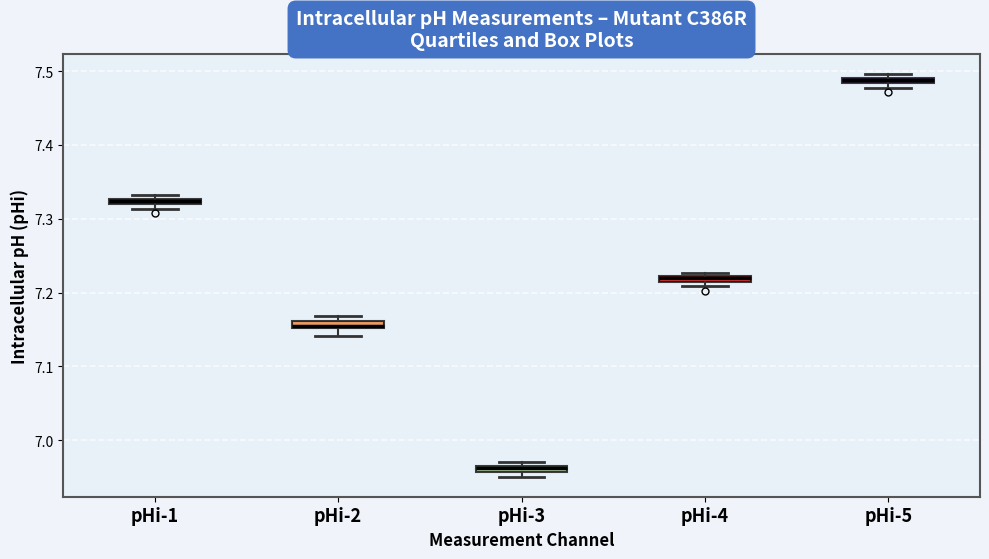

Where is the upper edge of the box for pHi-3 on the y-axis? The values are not printed on the chart, so give them approximately, as read against the axis.

6.97